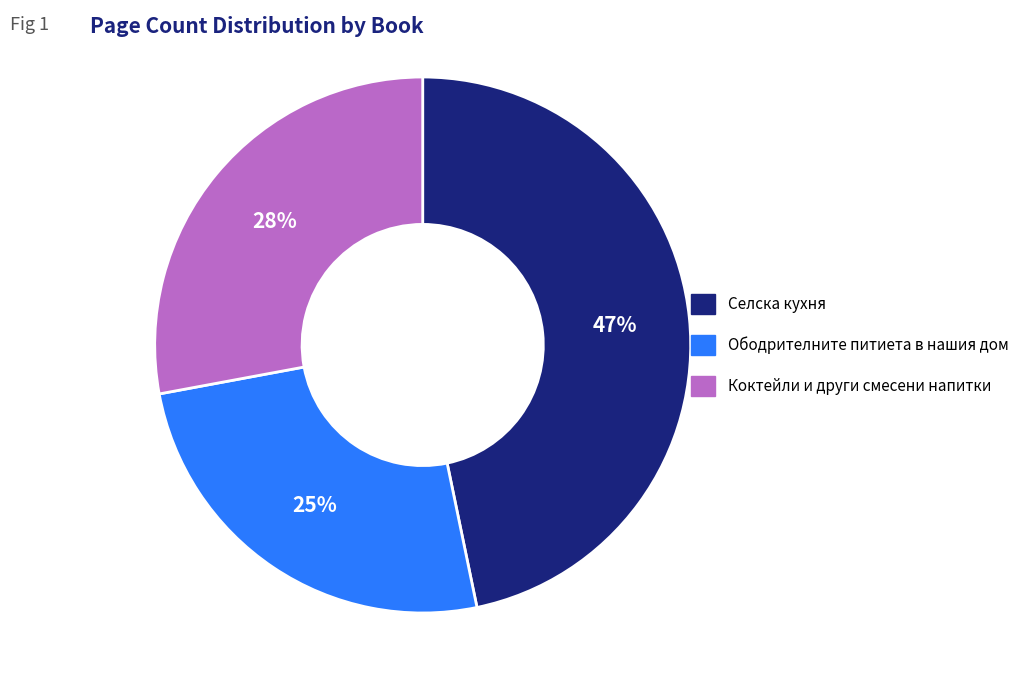

Approximately how many times larger is the value at Ободрителните питиета в нашия дом compared to Коктейли и други смесени напитки?

0.9